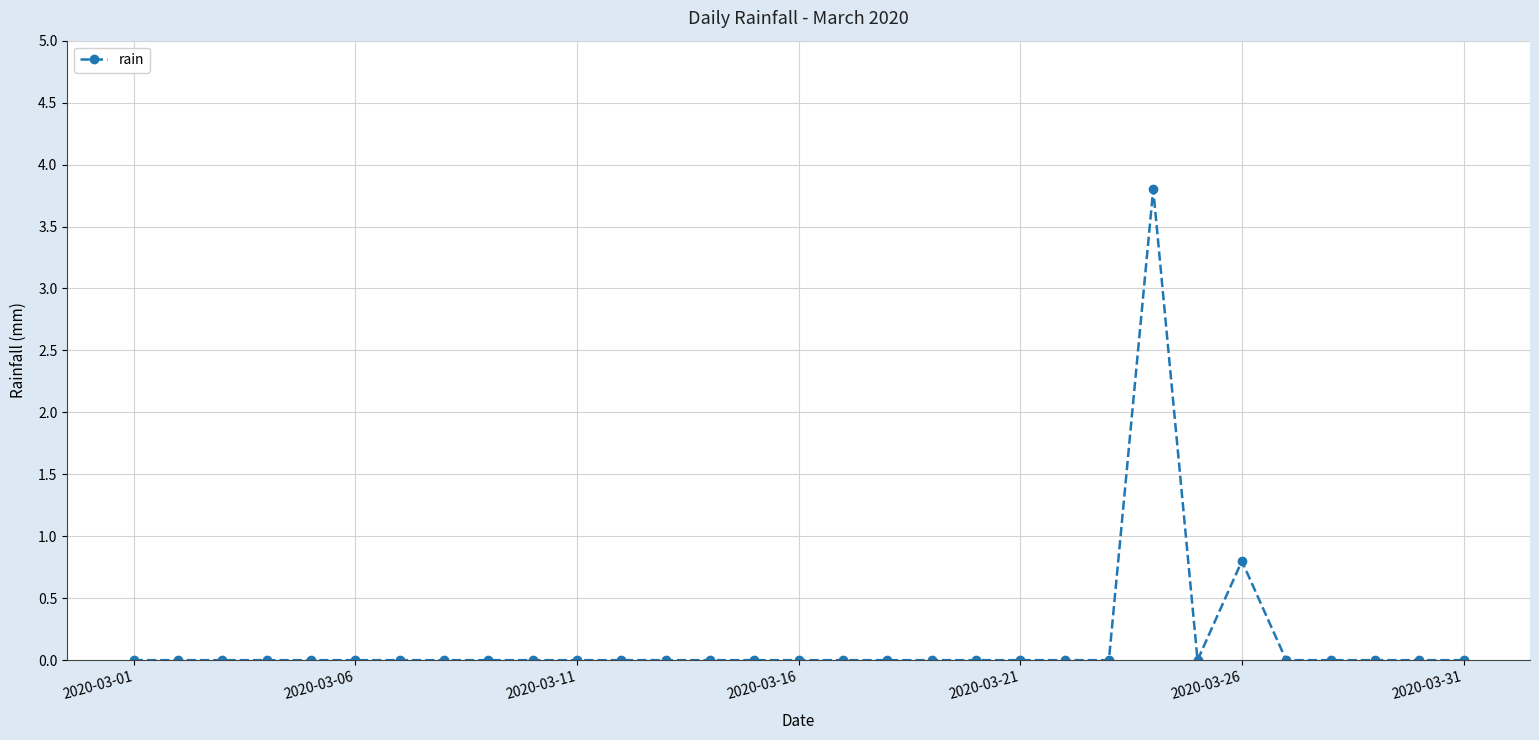

How many categories are shown in the chart?

31